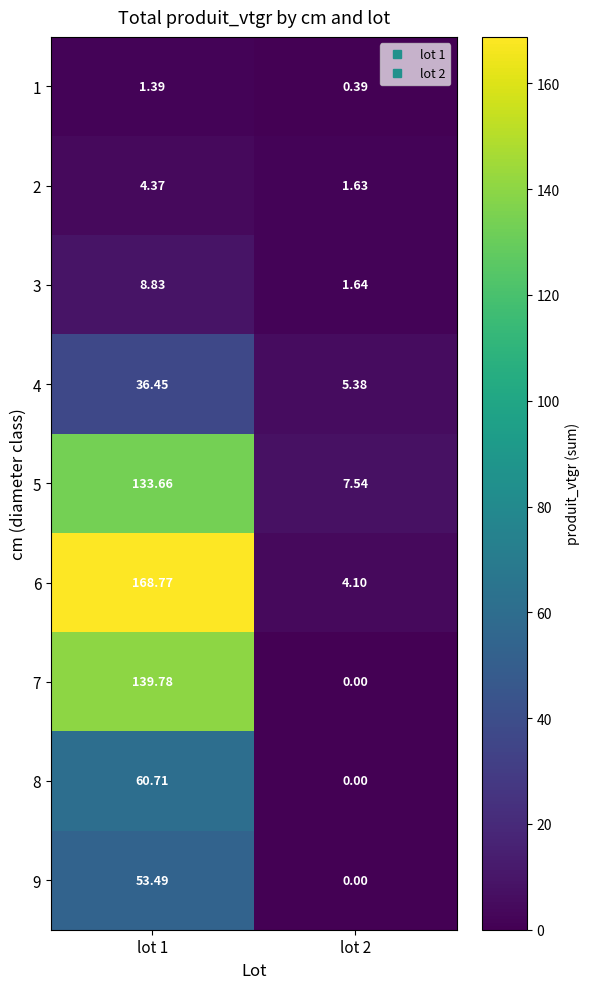

Is the value of 4 at lot 1 greater than the value of 2 at lot 1?

Yes